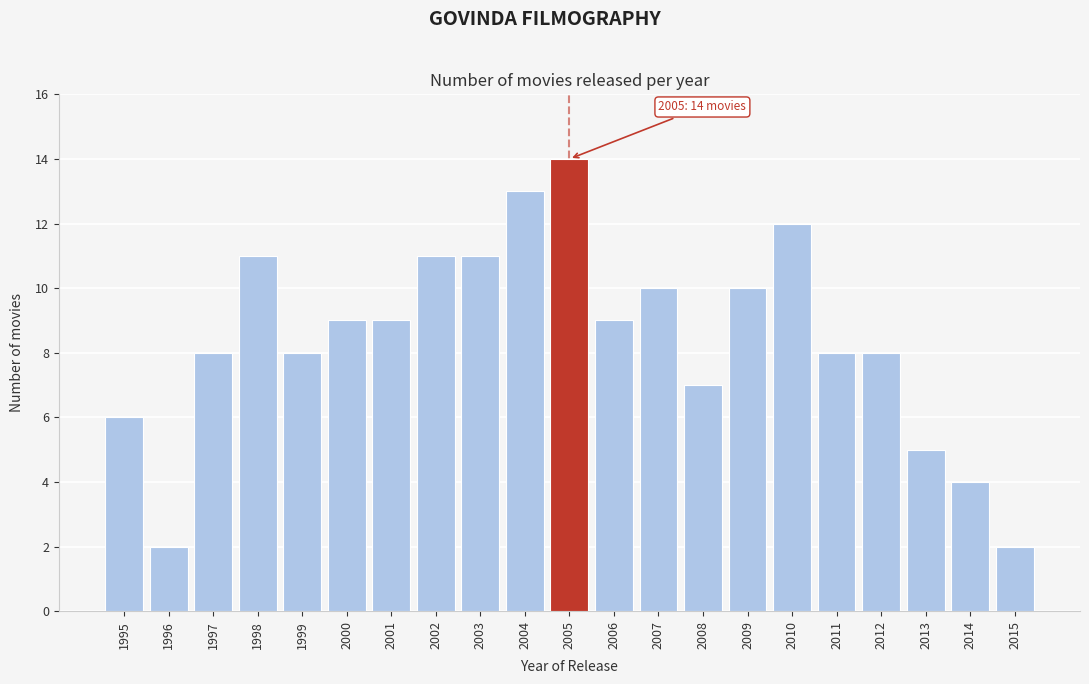

Reading left to right, what are all the values shown in this chart?

1995=6	1996=2	1997=8	1998=11	1999=8	2000=9	2001=9	2002=11	2003=11	2004=13	2005=14	2006=9	2007=10	2008=7	2009=10	2010=12	2011=8	2012=8	2013=5	2014=4	2015=2